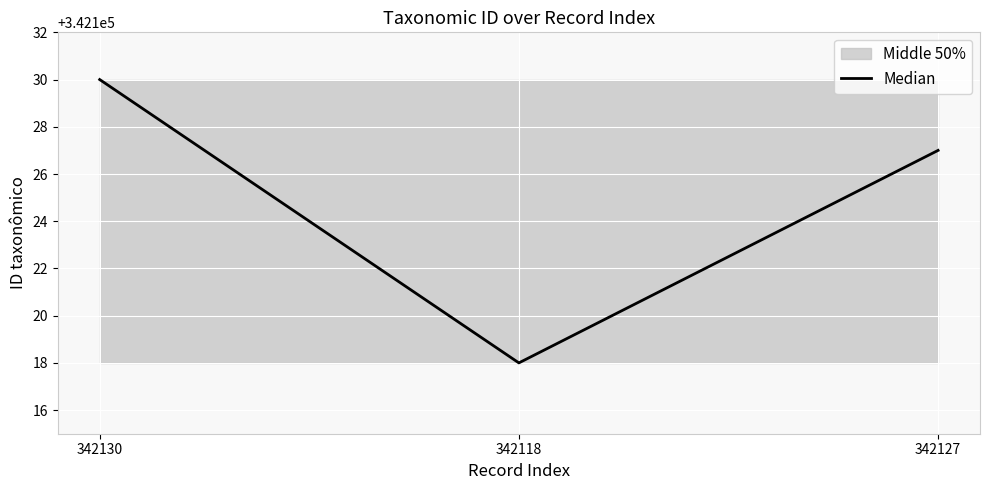

Is it true that the value at 342130 is 231505?

False